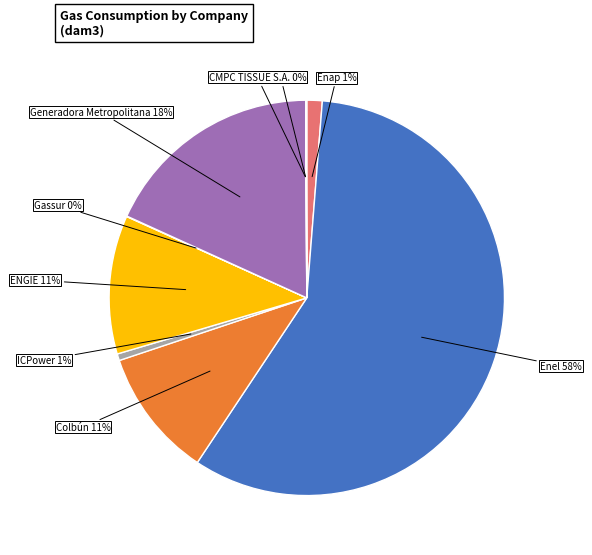

To the nearest percent, what is the average slice percentage?

11%